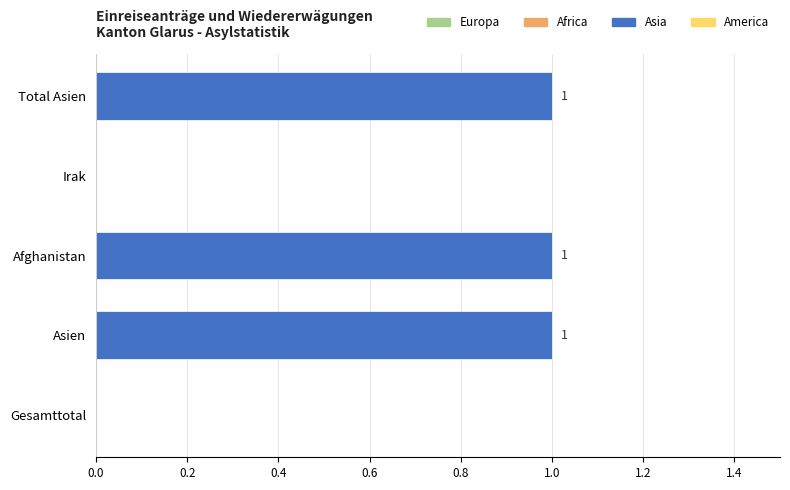

Between Afghanistan and Gesamttotal, which is larger?

Afghanistan